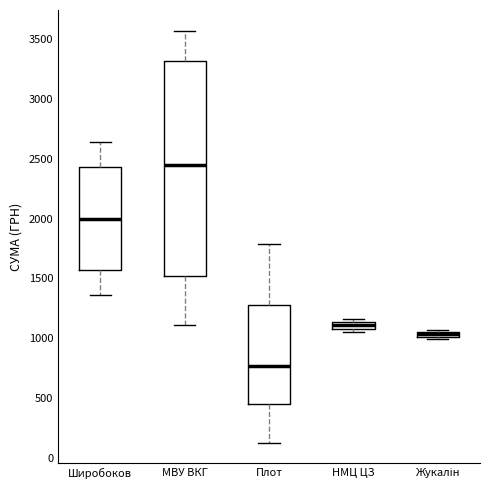

Comparing the boxes themselves (not the whiskers), which one is the tallest?

МВУ ВКГ